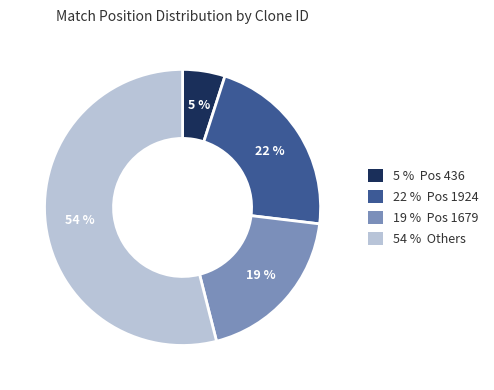

Is it true that 19 % Pos 1679 is 12% of the pie?

False